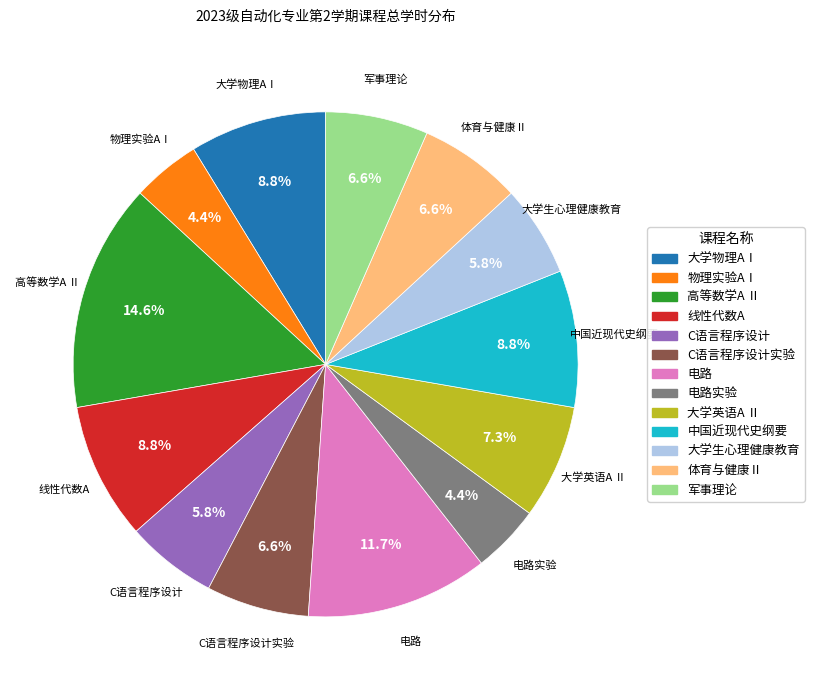

Does any single category account for the majority?

No